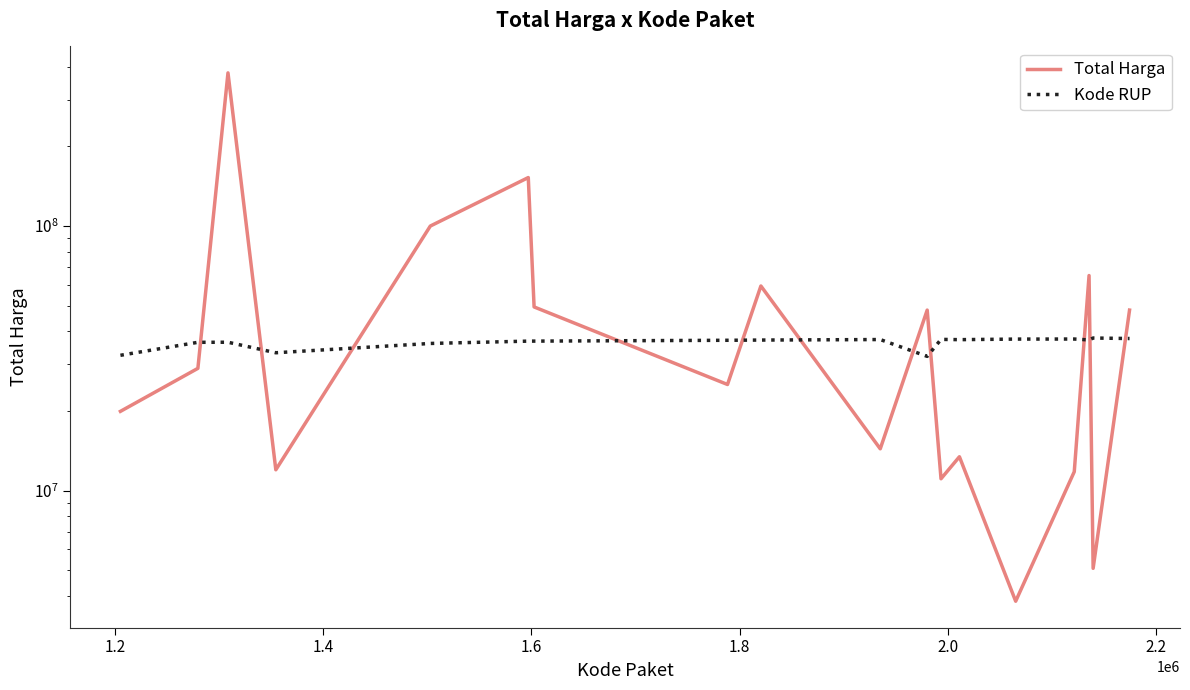

True or false: Kode RUP and Total Harga cross at least once.

True